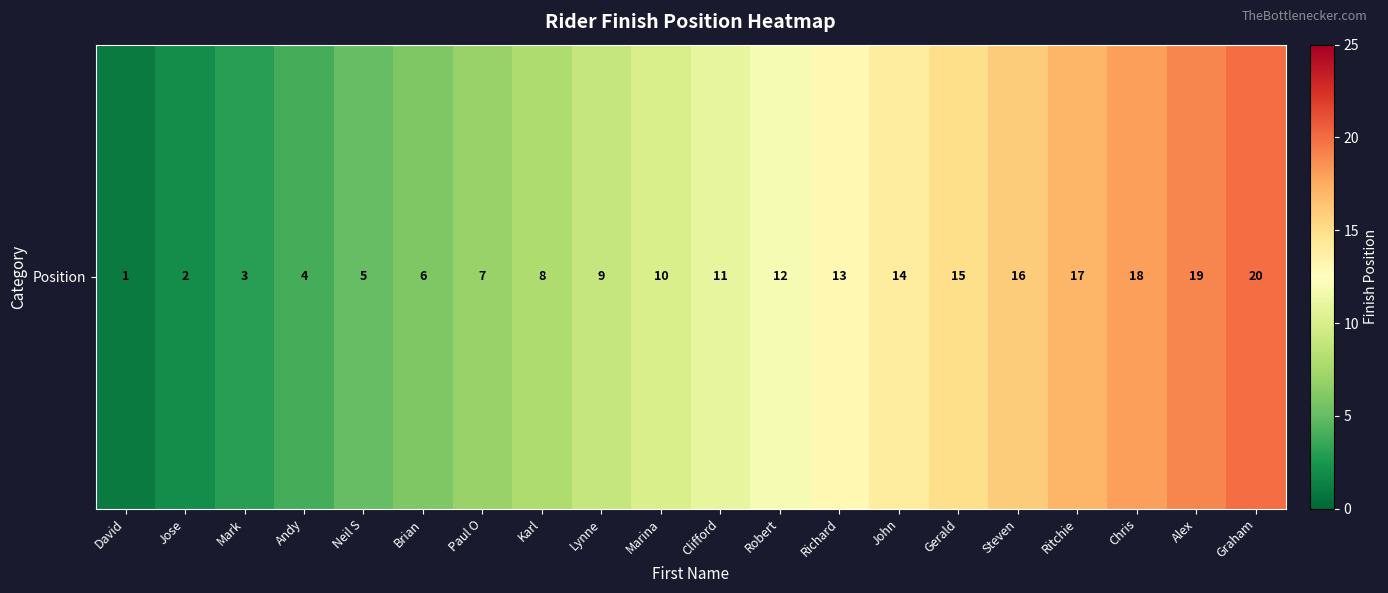

Where is the data nearest to the value 10?

Marina